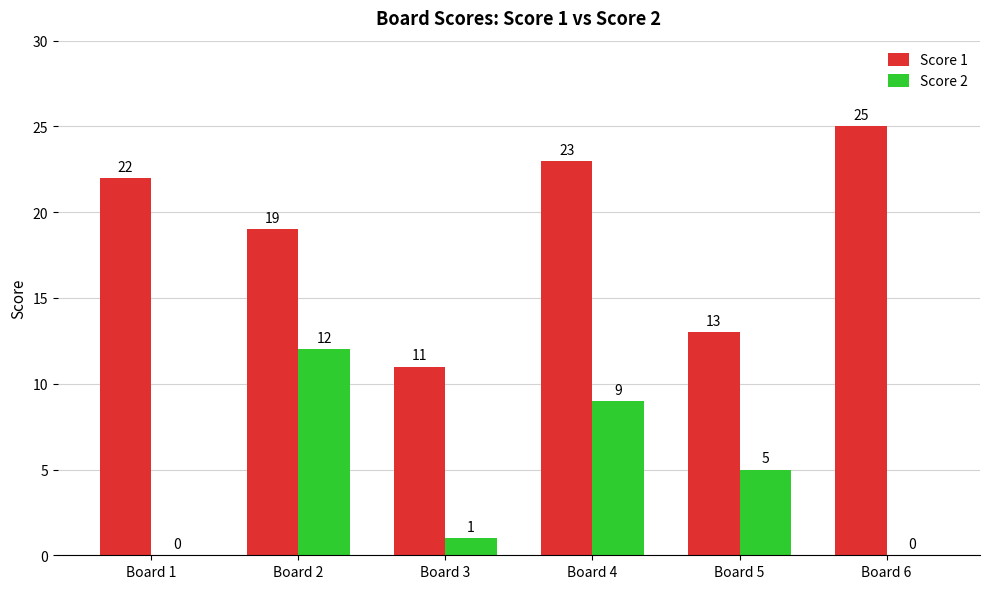

At which category is the sum across all series the highest?

Board 4